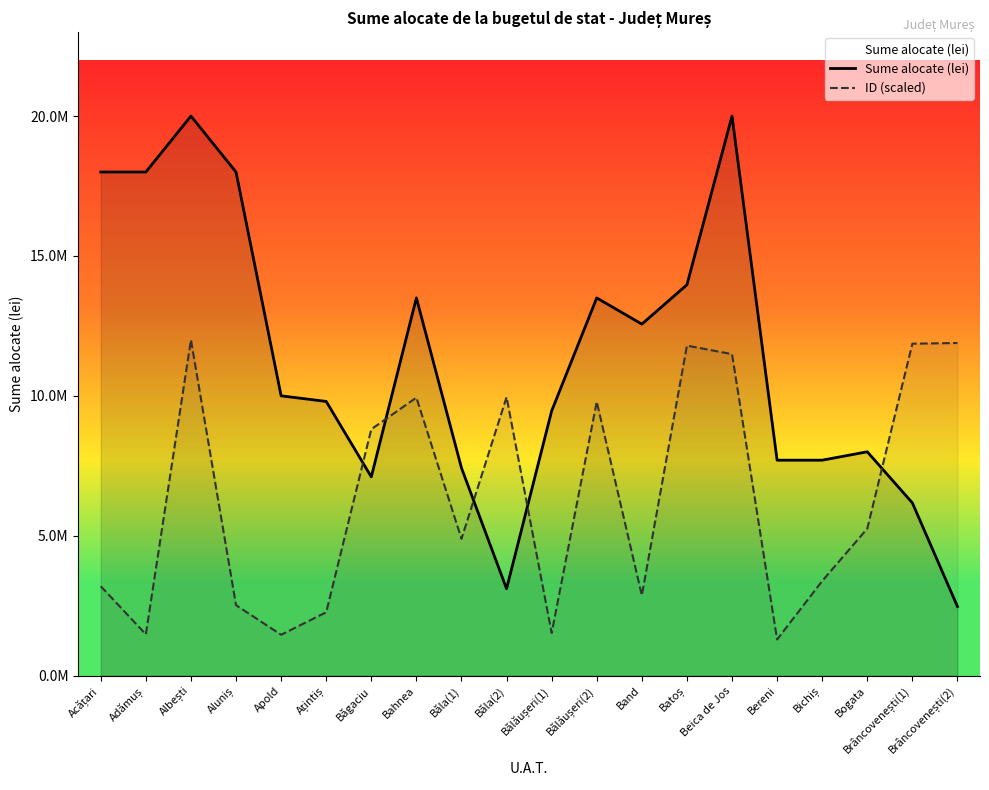

How many times do ID (scaled) and Sume alocate (lei) cross each other?

5